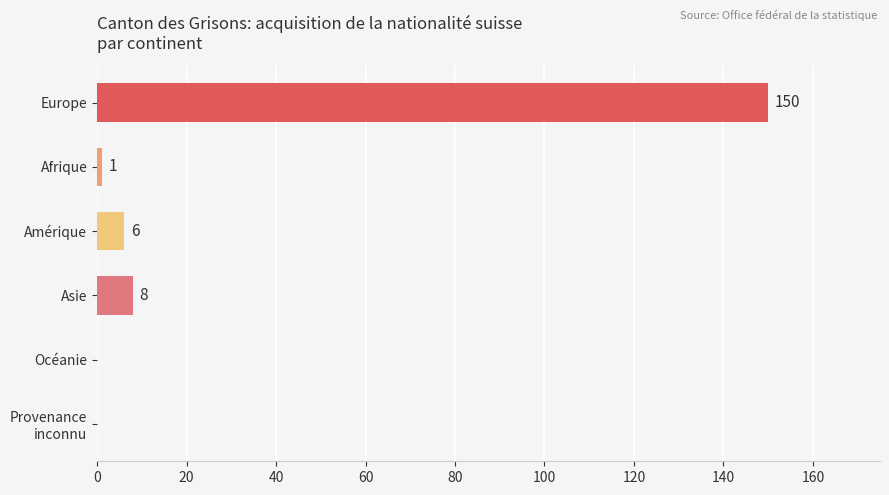

At which label is the value closest to 75?

Asie